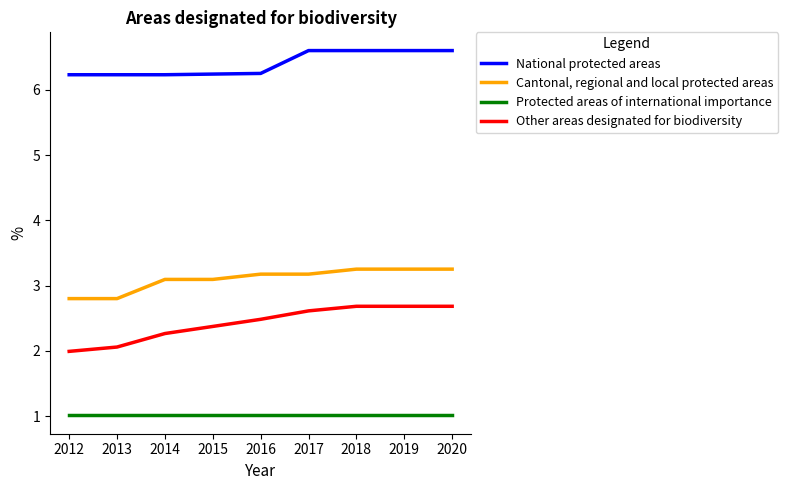

At 2015, list the series in order from largest to smallest.

National protected areas, Cantonal, regional and local protected areas, Other areas designated for biodiversity, Protected areas of international importance